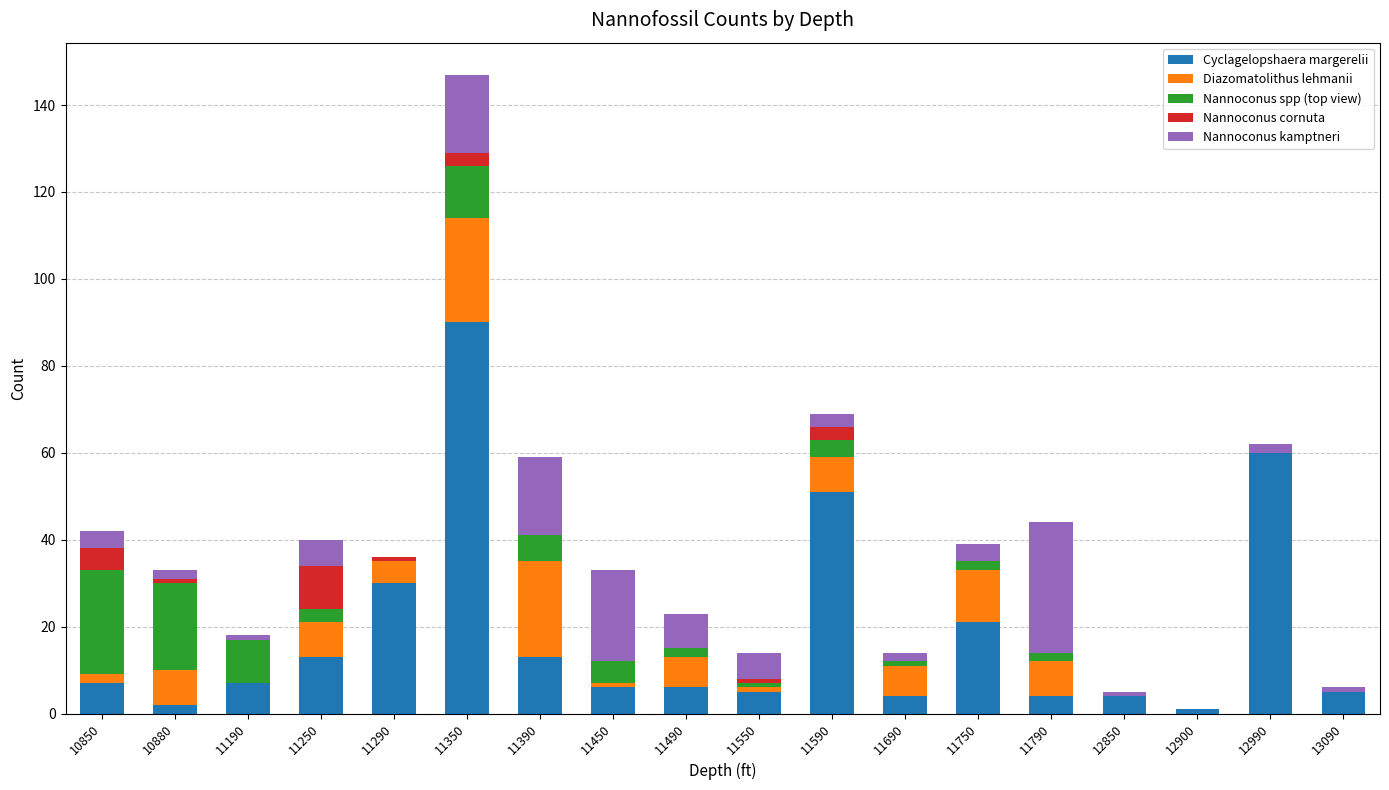

At which category is the sum across all series the highest?

11350